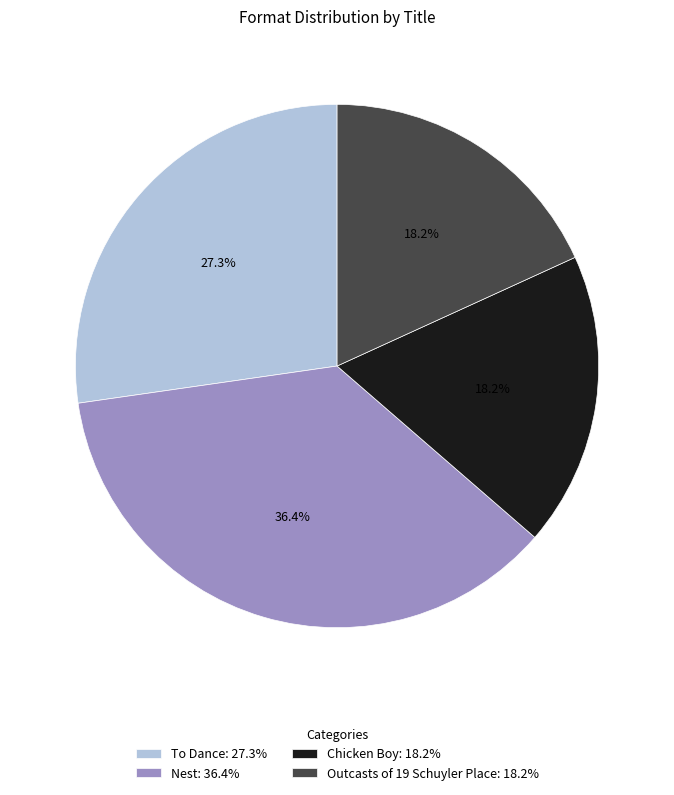

Is there any slice that represents more than half of the pie?

No